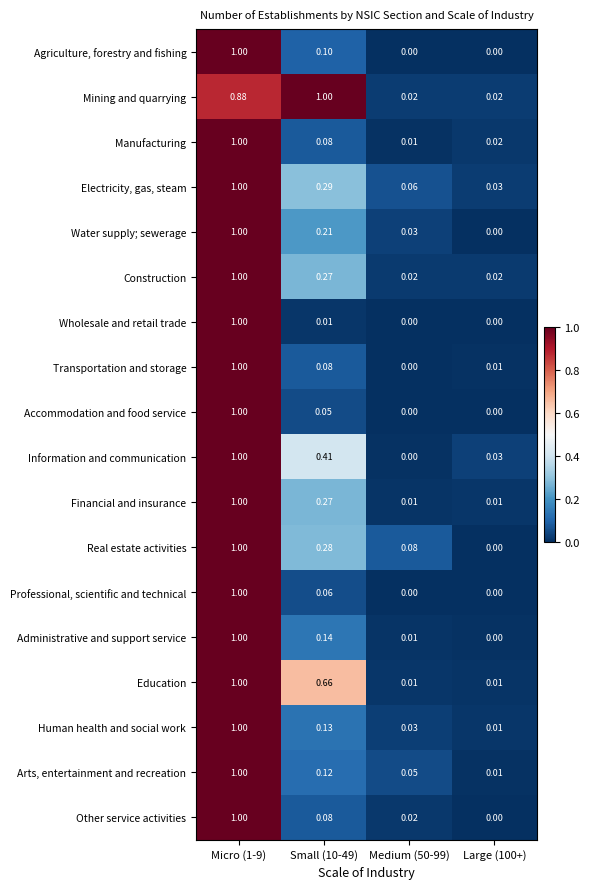

Is the value of Construction at Small (10-49) greater than the value of Manufacturing at Large (100+)?

Yes